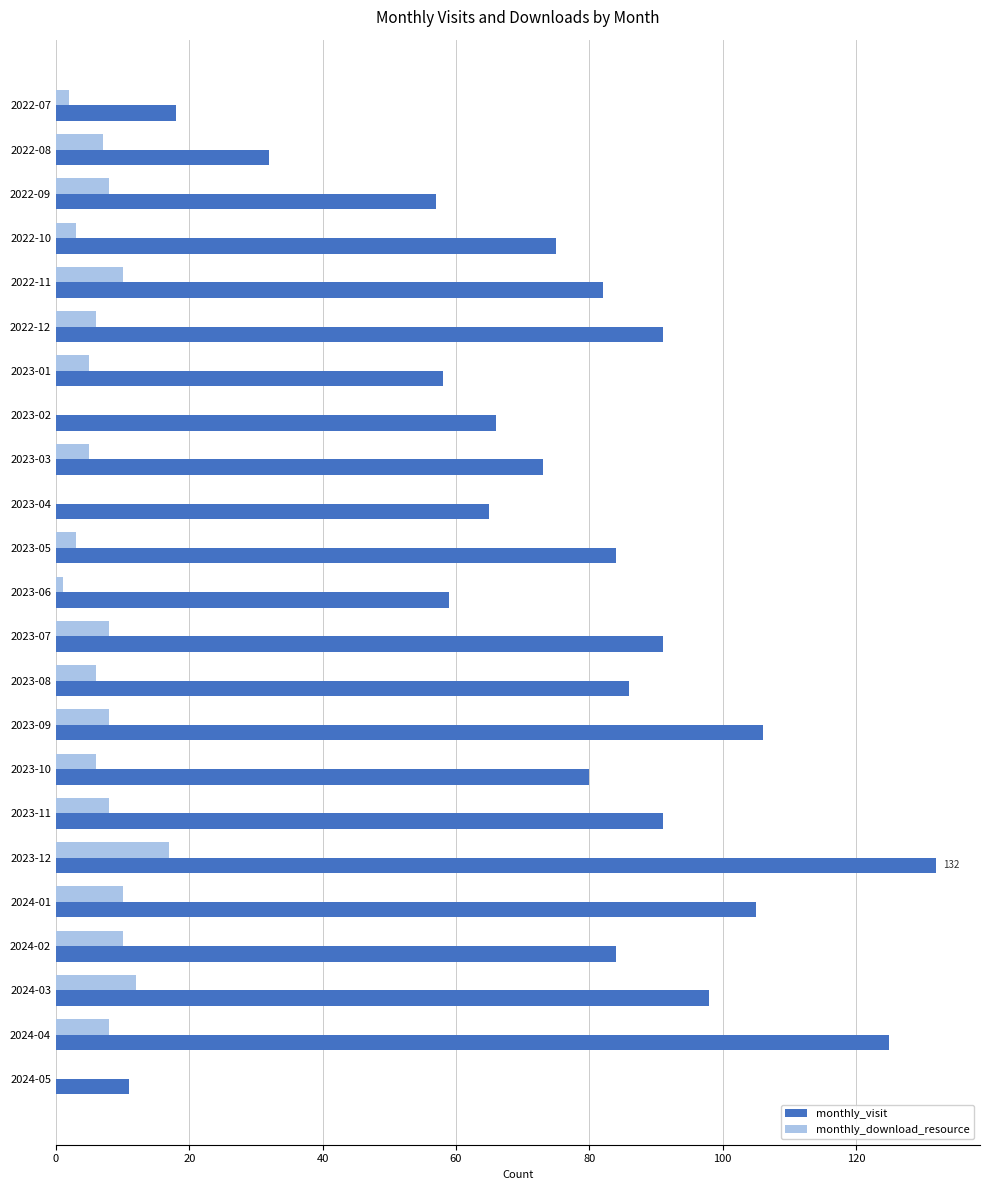

Which series has the largest range (max minus min)?

monthly_visit